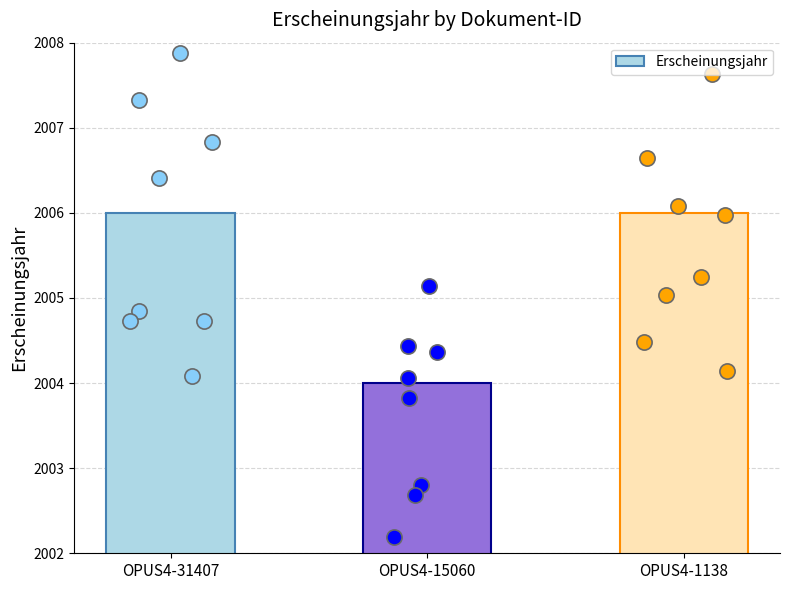

What is the change in value from OPUS4-15060 to OPUS4-1138?

+2